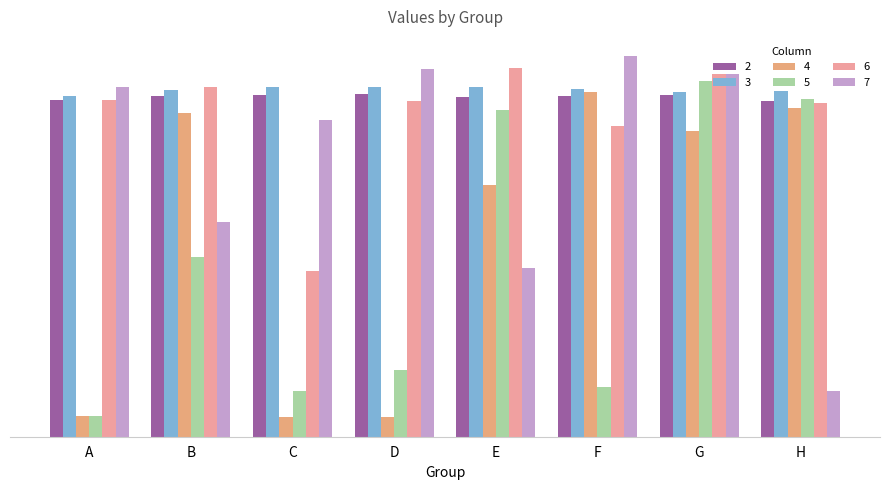

Are the bars horizontal?

No